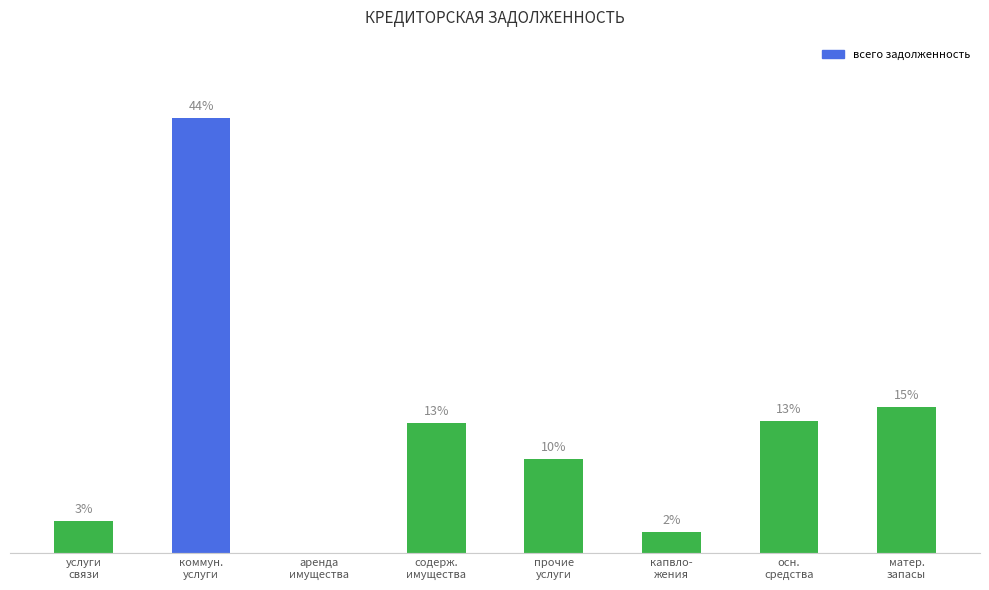

Which has a higher value, матер.
запасы or коммун.
услуги?

коммун.
услуги